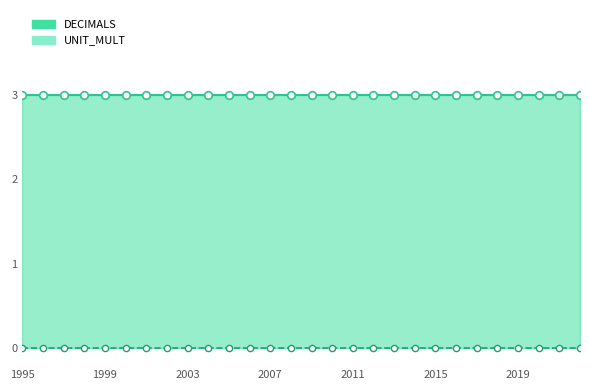

Is the value of DECIMALS at 10 greater than the value of UNIT_MULT at 22?

Yes